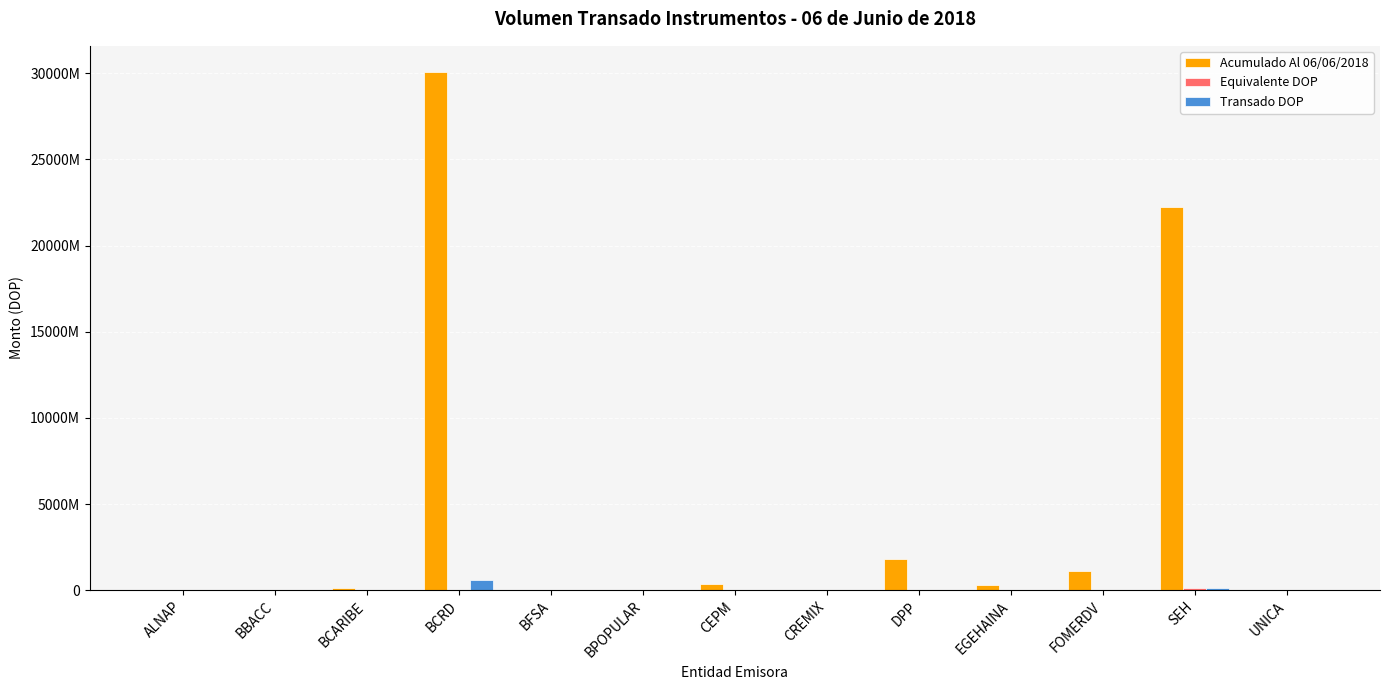

At which category is the sum across all series the highest?

BCRD